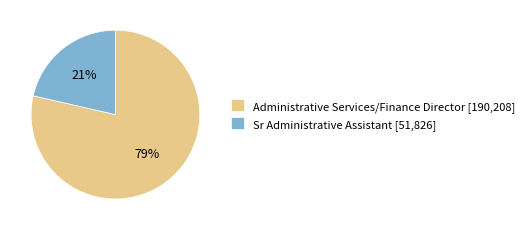

Which category has the biggest portion of the pie?

Administrative Services/Finance Director